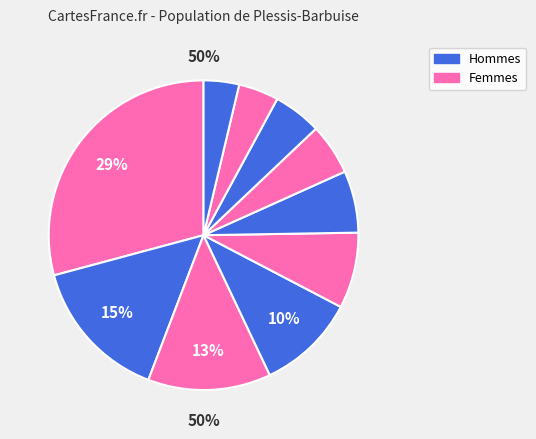

What percentage is the pct65 slice, to the nearest percent?

5%